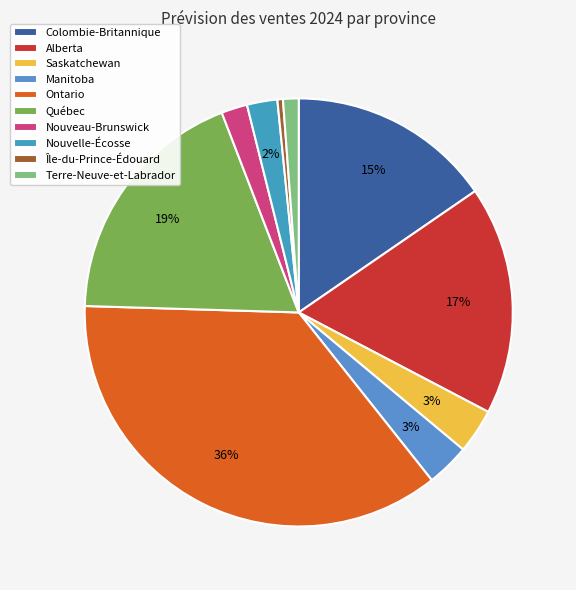

Rank the categories by value from lowest to highest.

Île-du-Prince-Édouard, Terre-Neuve-et-Labrador, Nouveau-Brunswick, Nouvelle-Écosse, Manitoba, Saskatchewan, Colombie-Britannique, Alberta, Québec, Ontario